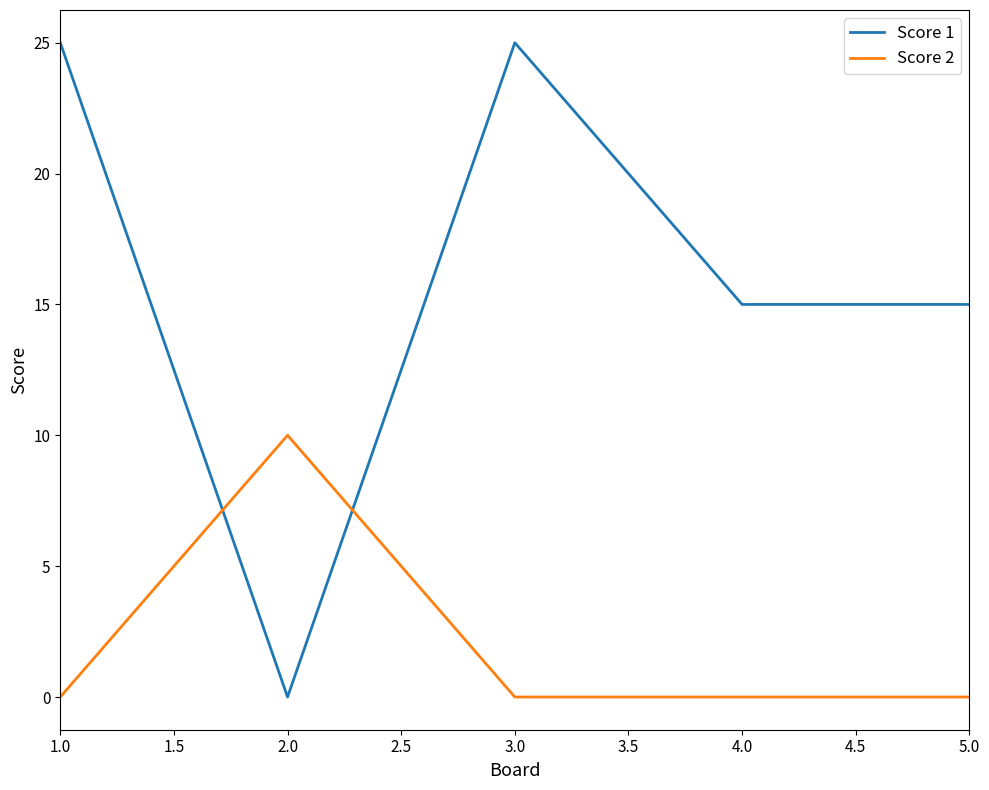

What is the difference between the maximum and minimum values in the Score 1 series?

25